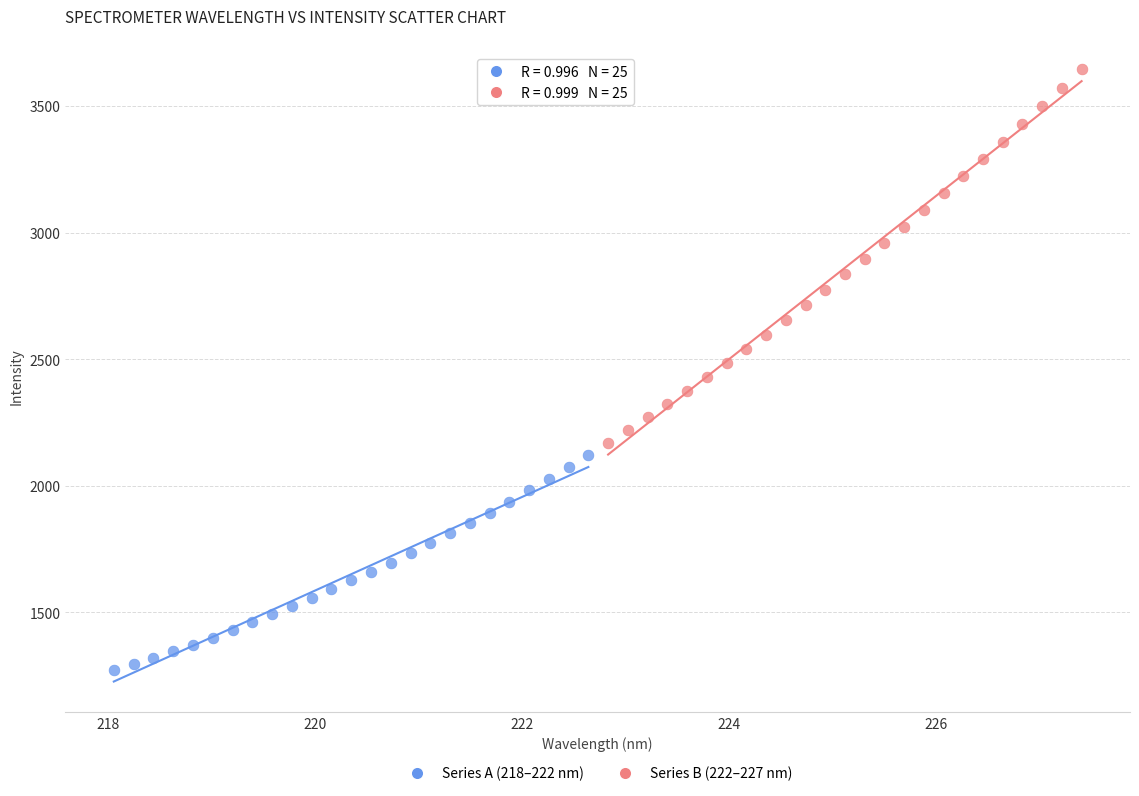

What are all the series names shown in the legend?

Series A (218–222 nm), Series B (222–227 nm)